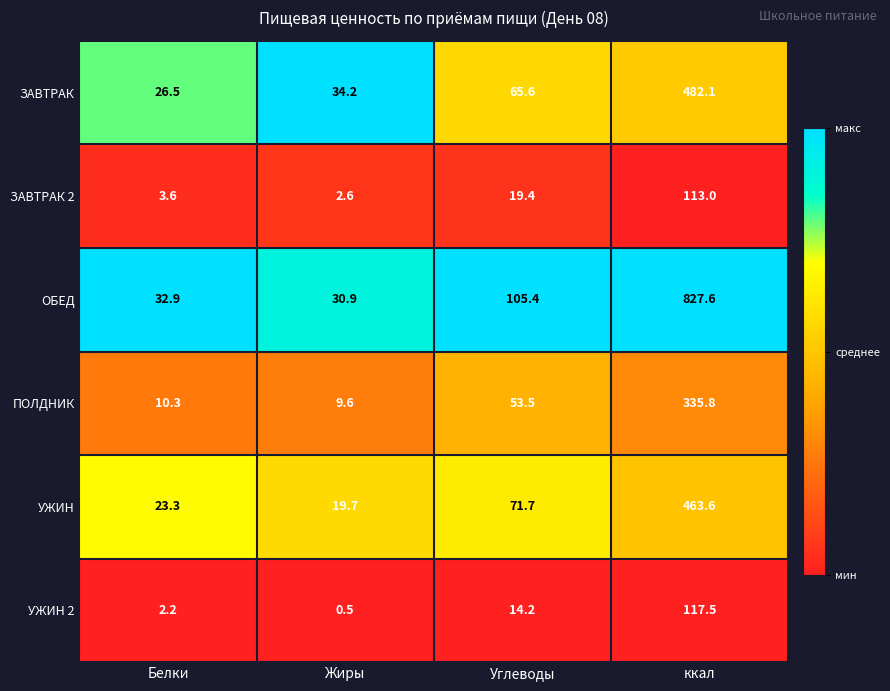

The value of ПОЛДНИК at Жиры is 9.6. True or false?

True